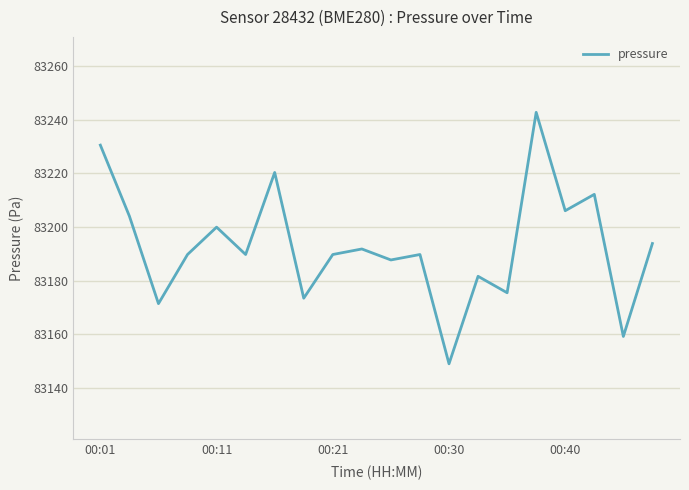

What is the difference between the maximum and minimum values?

93.7